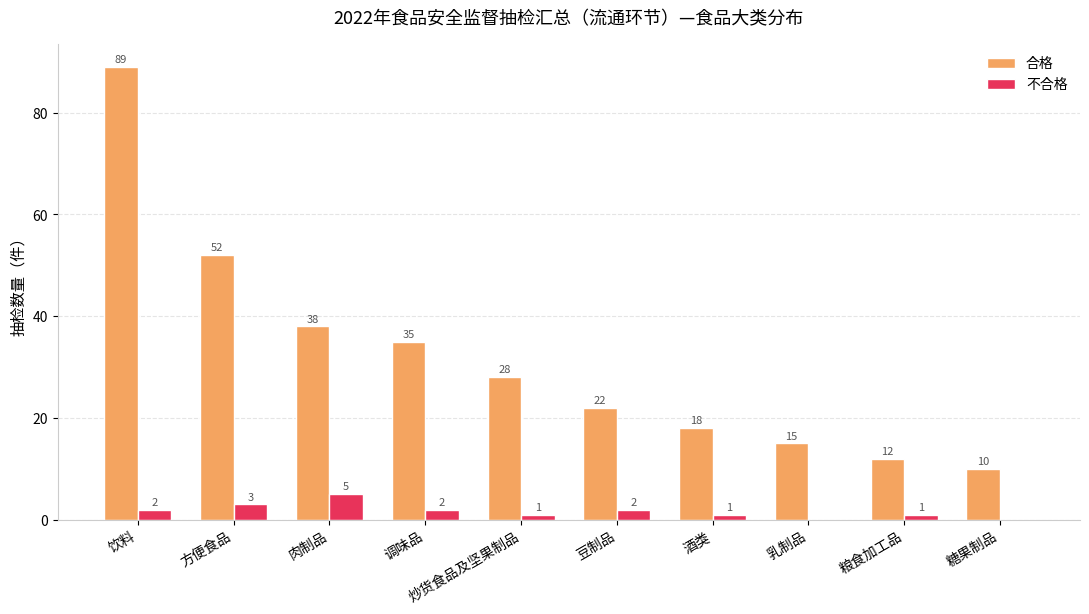

Are the bars horizontal?

No